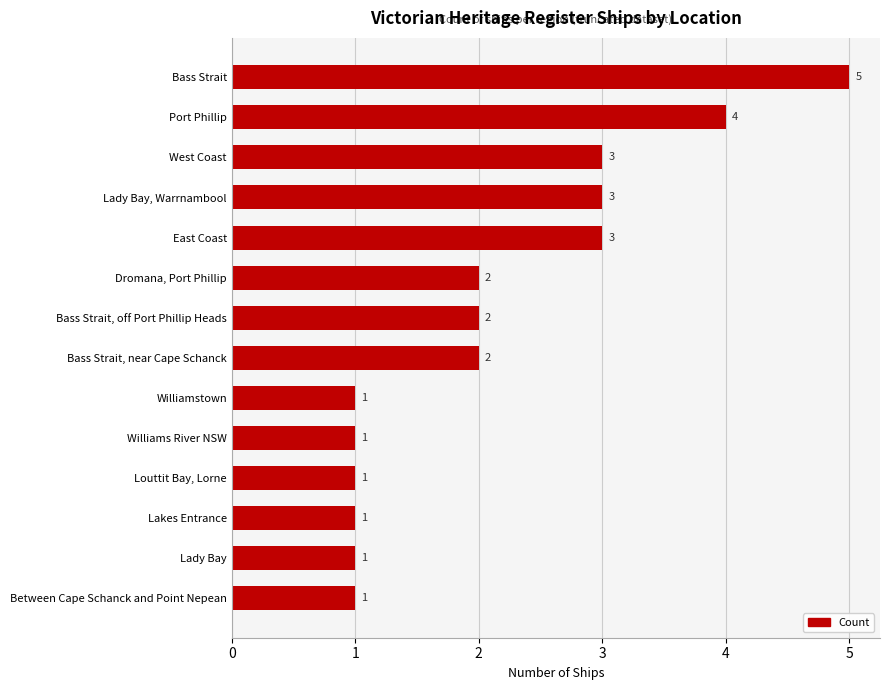

What is the difference between the second highest and second lowest values?

3